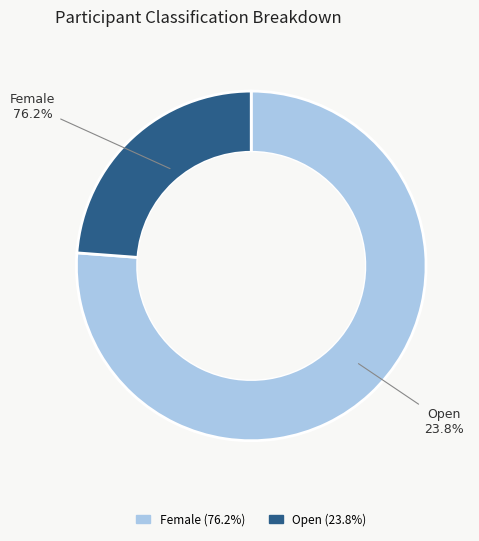

Is it true that Female is 76% of the pie?

True